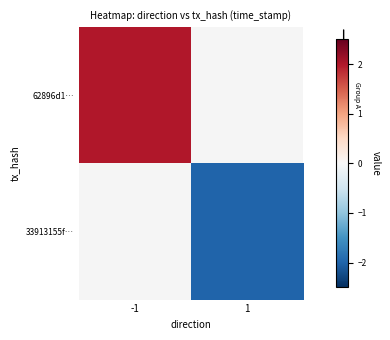

At how many categories does at least one series exceed -1?

1